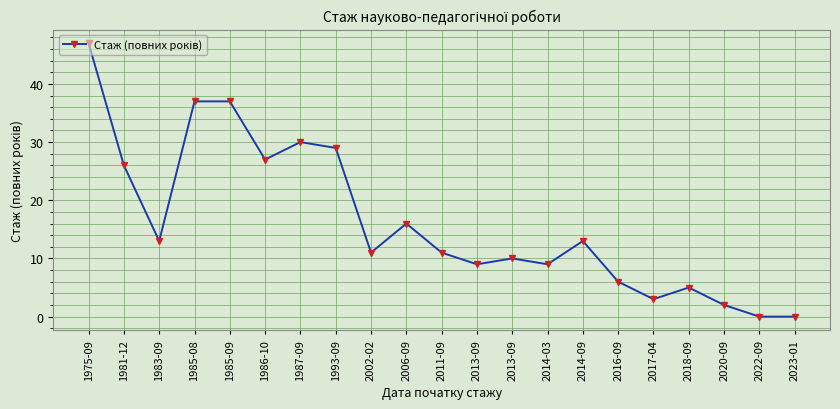

What is the sum of the values at 2018-09 and 1987-09?

35